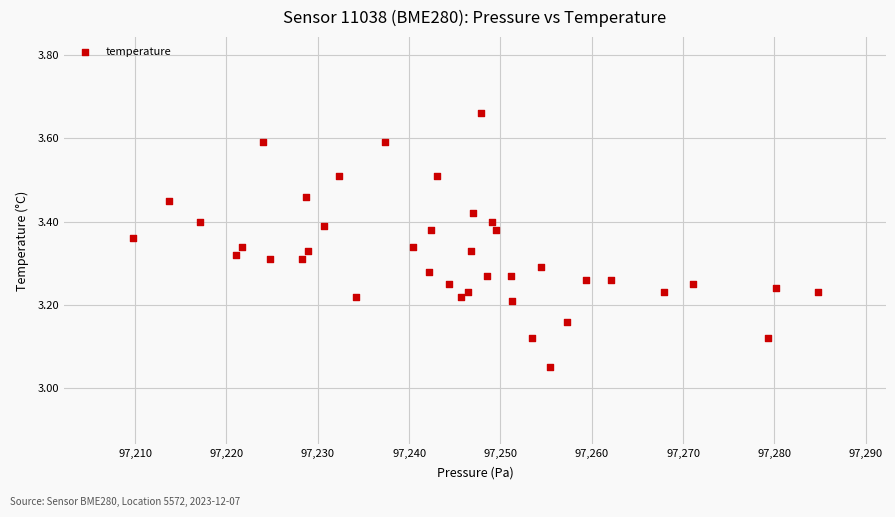

What is the range of Y values (max minus min)?

0.6